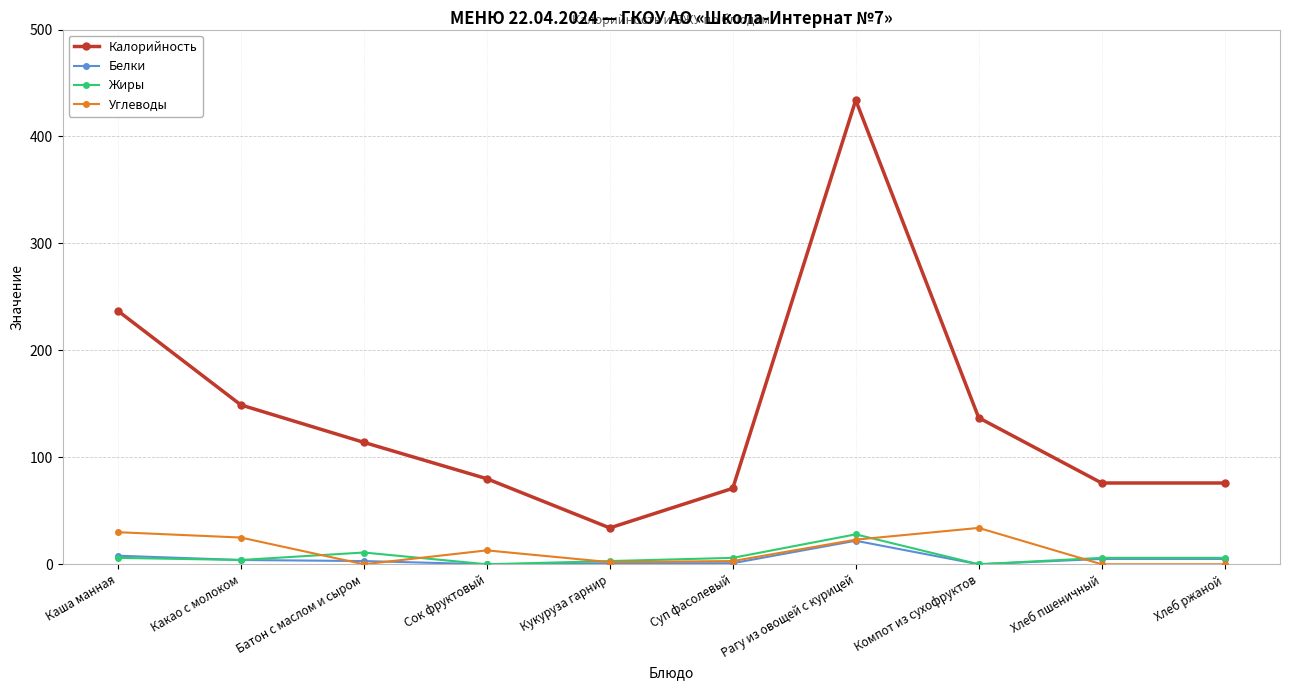

True or false: Углеводы has a value of 2 at Кукуруза гарнир.

True